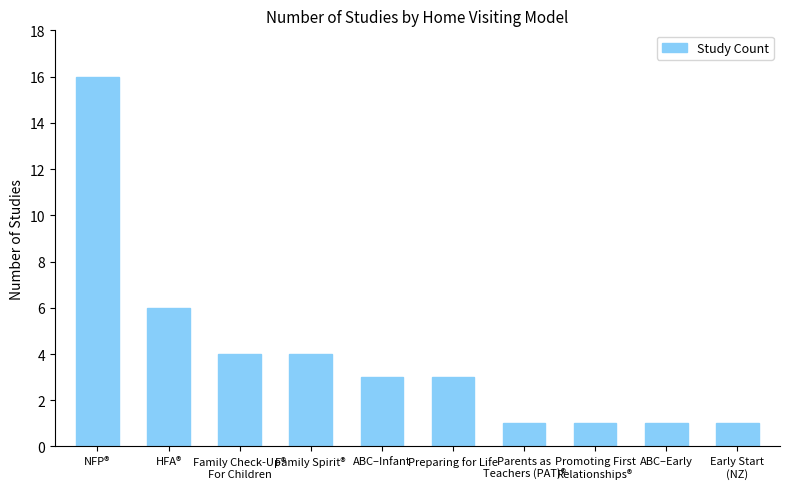

Count the number of categories in the chart.

10